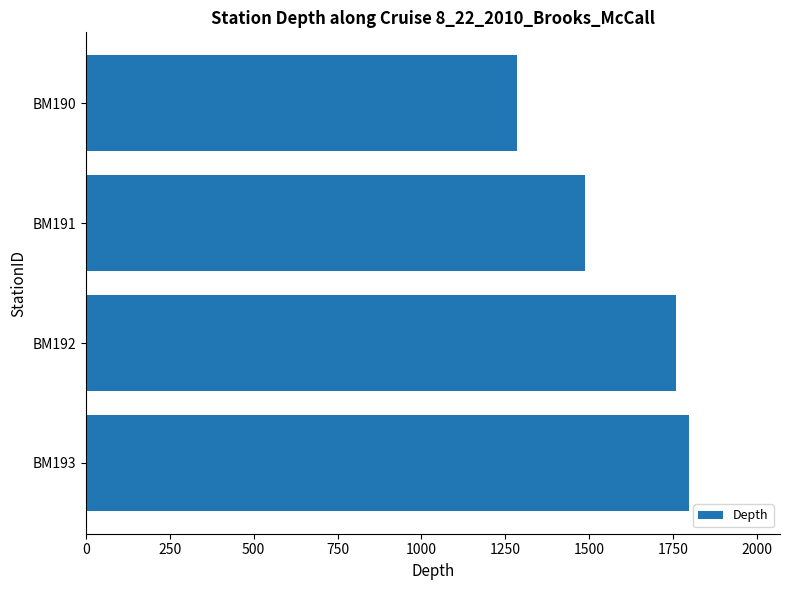

At which category does the chart reach its peak across all series?

BM193